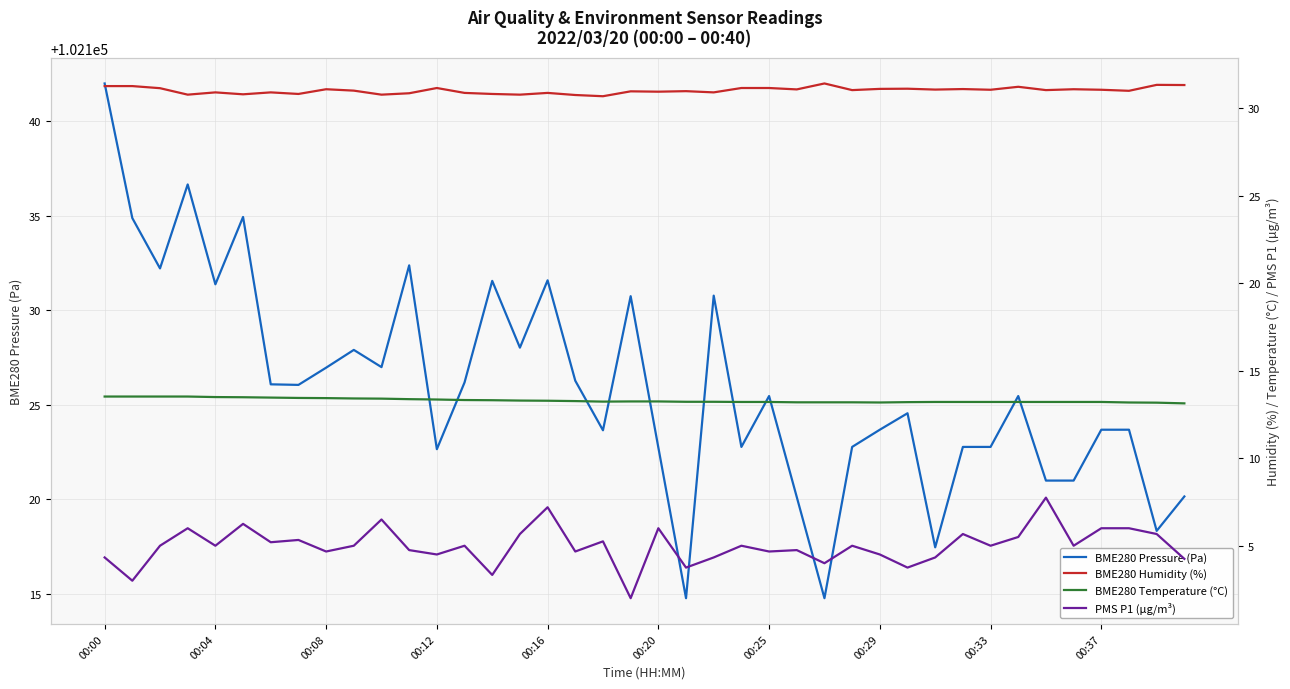

True or false: BME280 Pressure (Pa) and BME280 Temperature (°C) intersect in this chart.

False